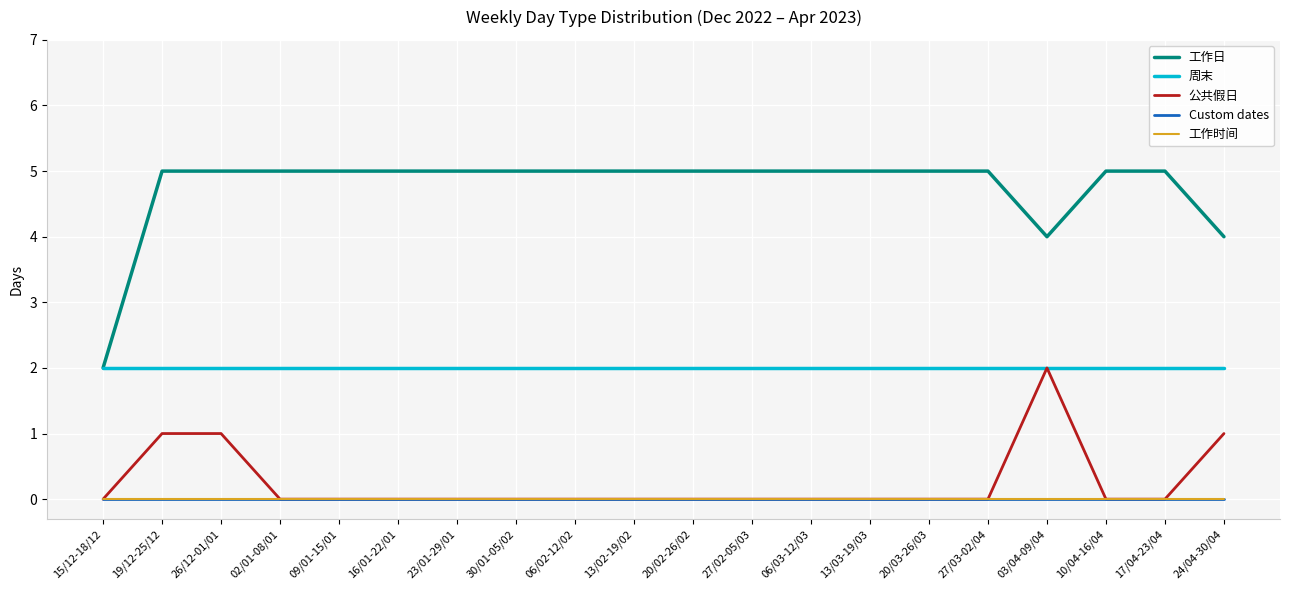

What is the label of the 10th point from the right?

20/02-26/02